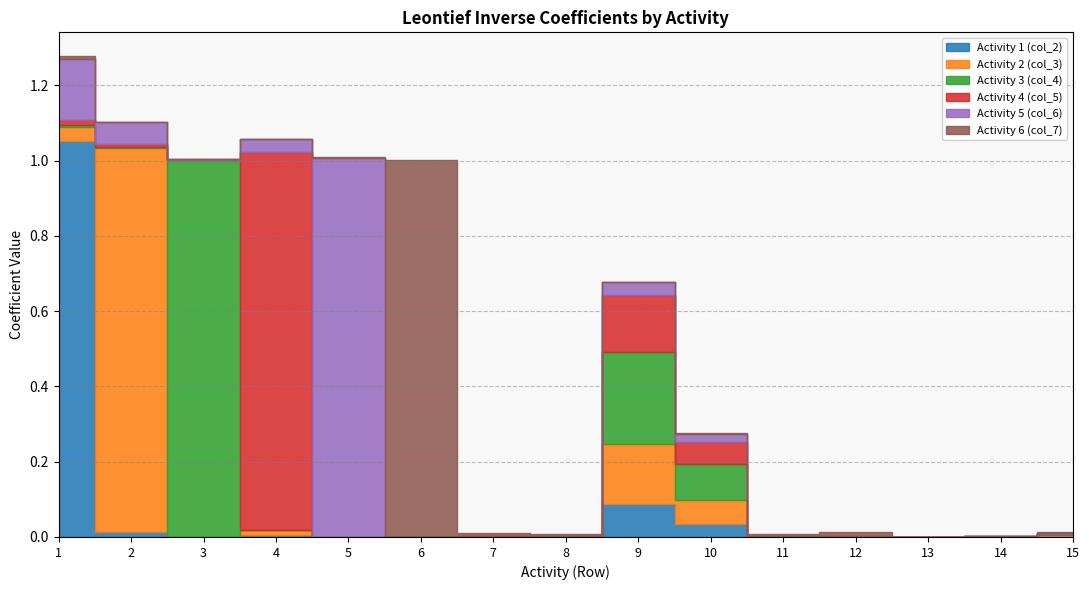

Which has a higher value, 4 or 15?

4